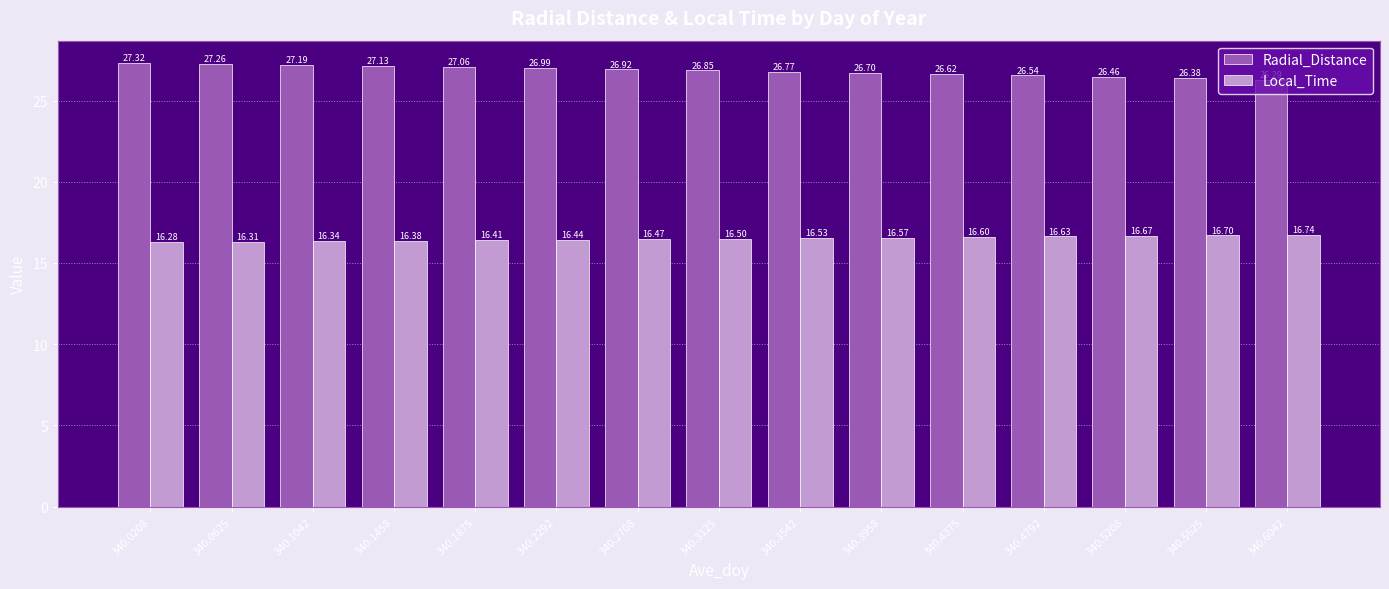

At how many categories does at least one series exceed 19?

15